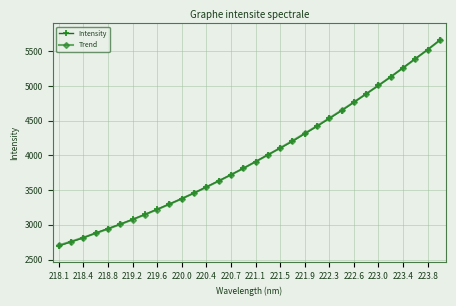

What is the value of the Intensity point at the 13th from the left?

3545.7